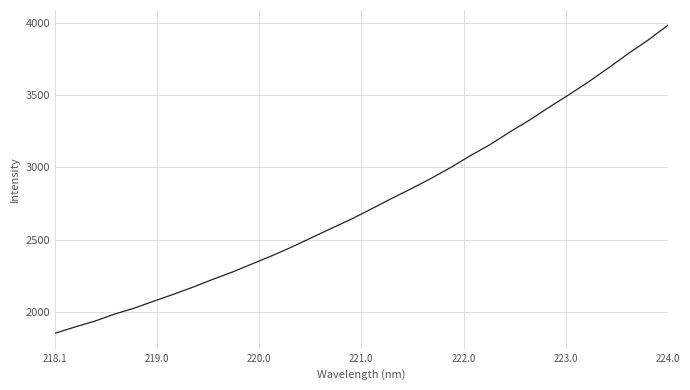

Count the number of categories in the chart.

32